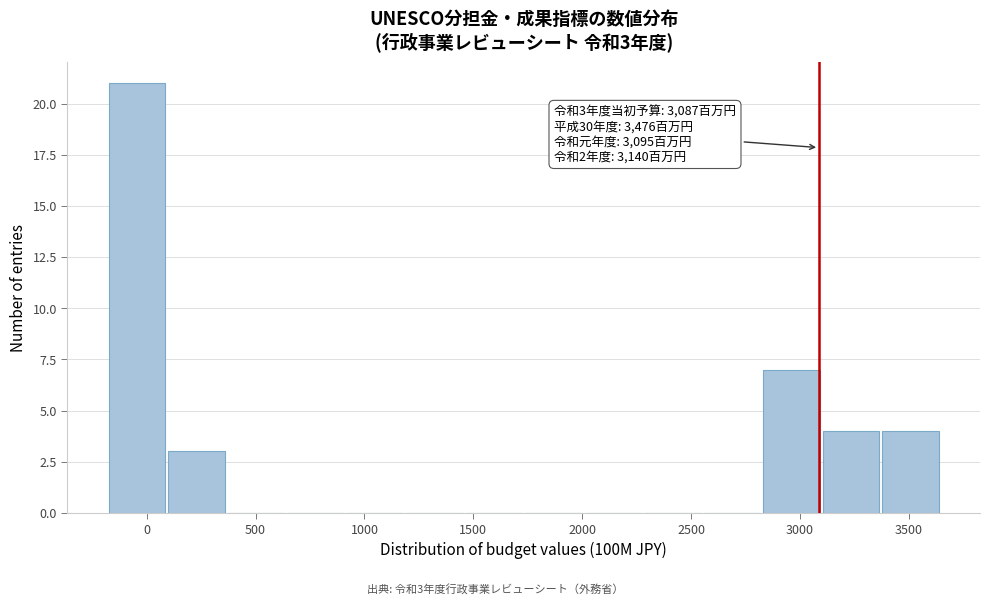

Which range on the x-axis has the tallest bar?

-150 to 100